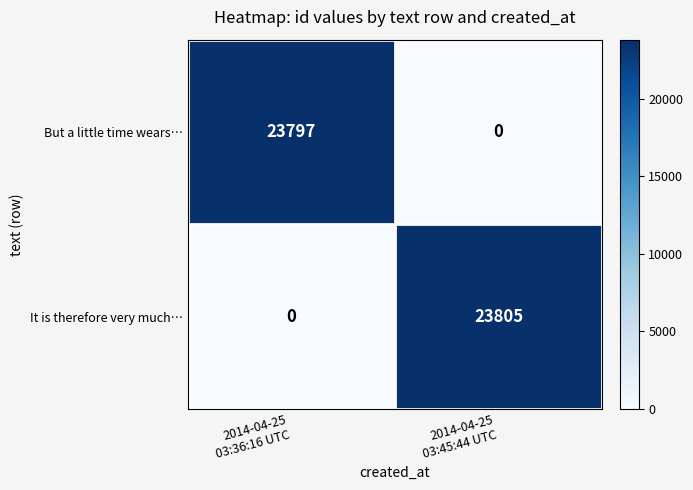

Which series has the widest spread of values?

It is therefore very much…